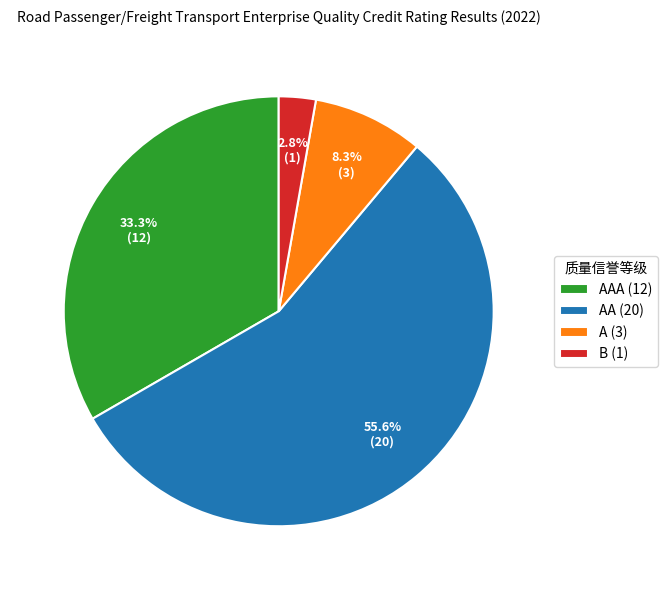

Which category accounts for the majority?

AA (20)